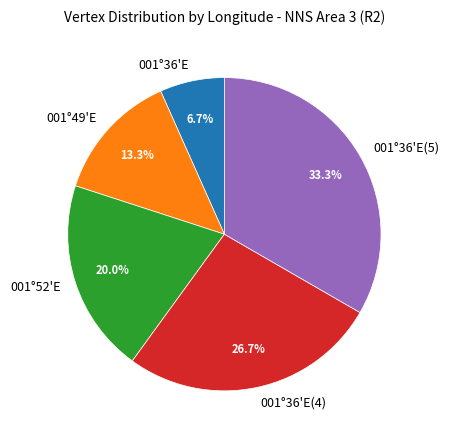

What portion of the pie excludes 001°36'E?

93.3%